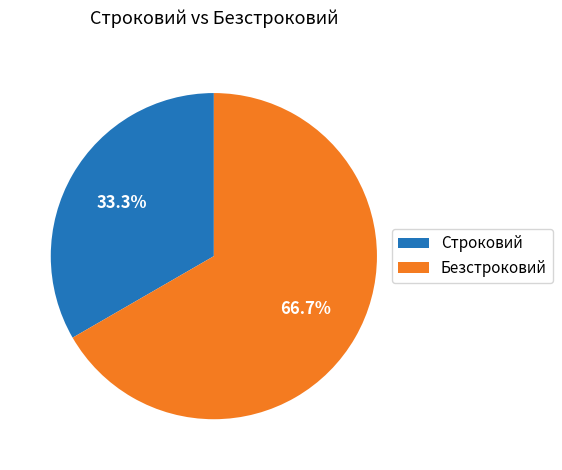

What is the smallest slice in the pie chart?

Строковий